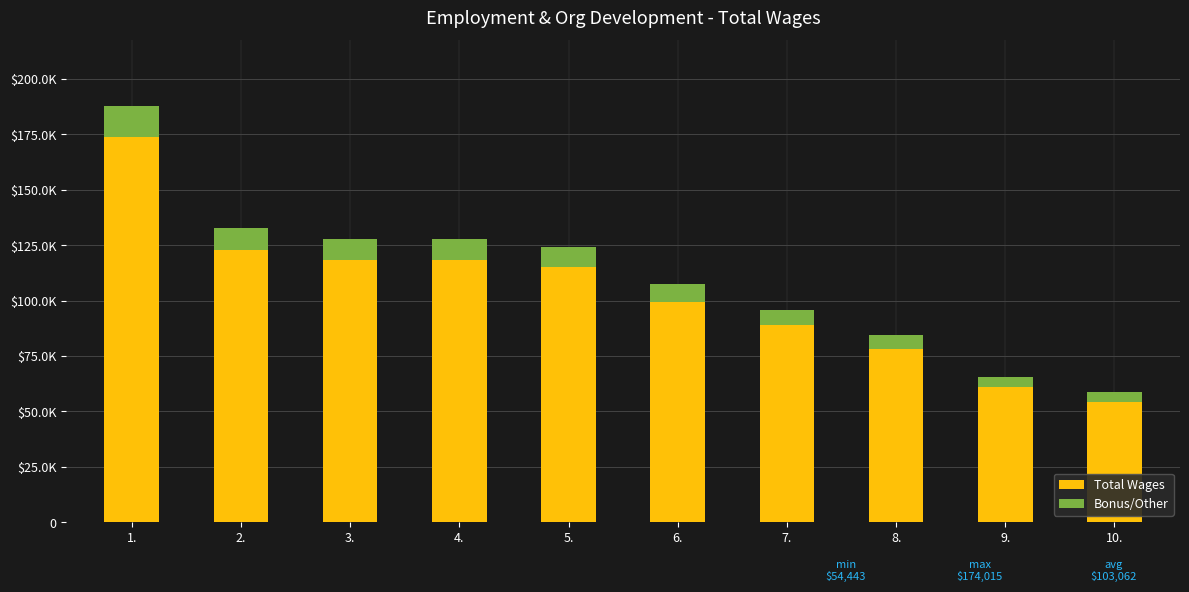

Are the bars horizontal?

No